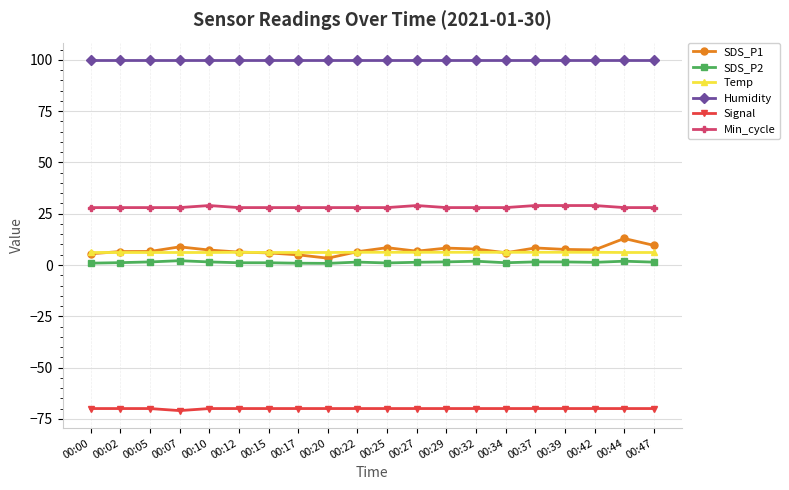

What is the average value of the Humidity series?

99.9